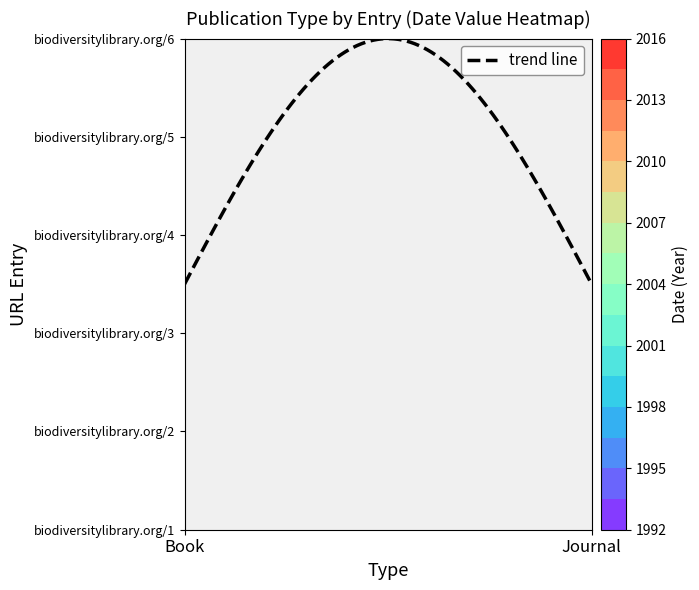

Is it true that Journal equals 0 at 2?

True